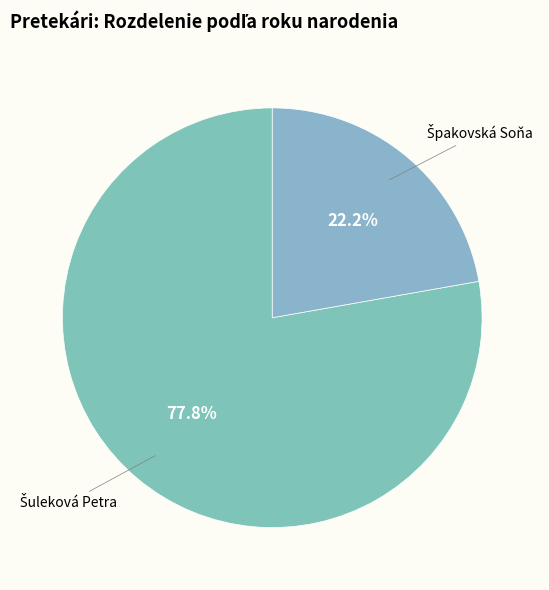

Is there any slice that represents more than half of the pie?

Yes